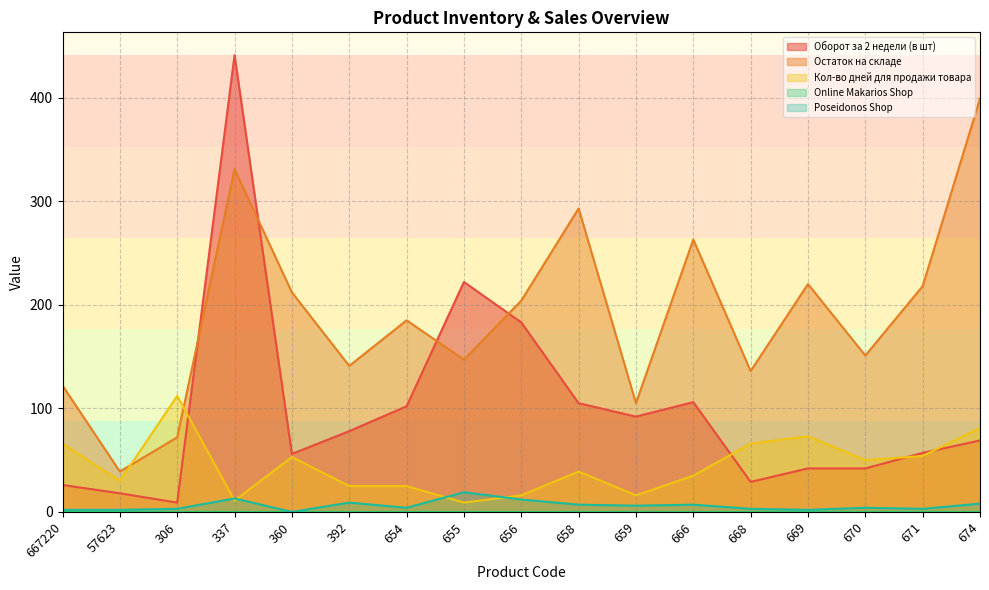

What is the value of the Кол-во дней для продажи товара point at the 2nd from the left?

30